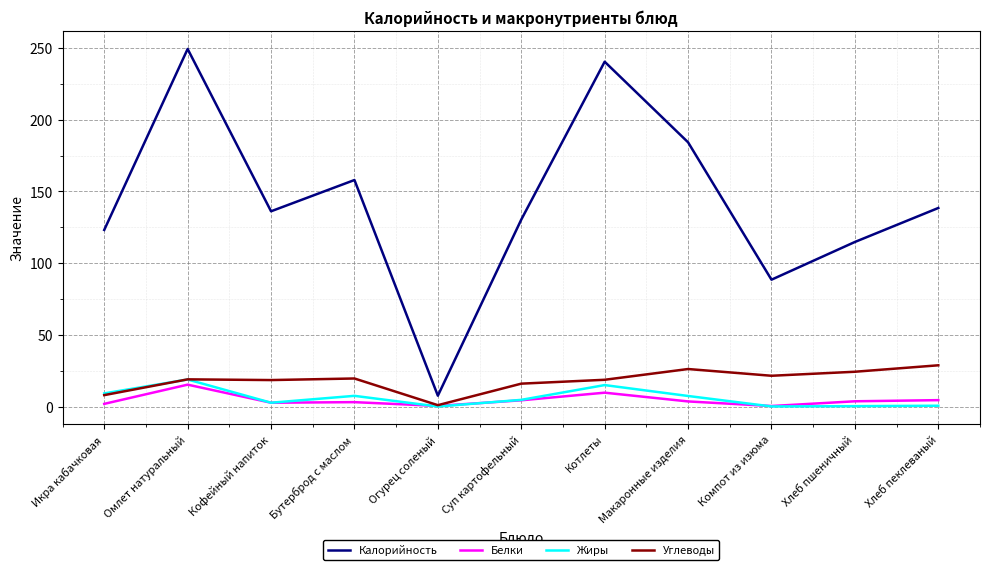

What position from the left is Хлеб пшеничный?

10